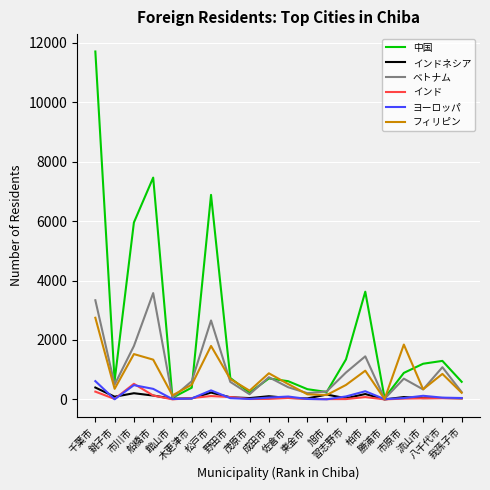

Which series has the largest range (max minus min)?

中国